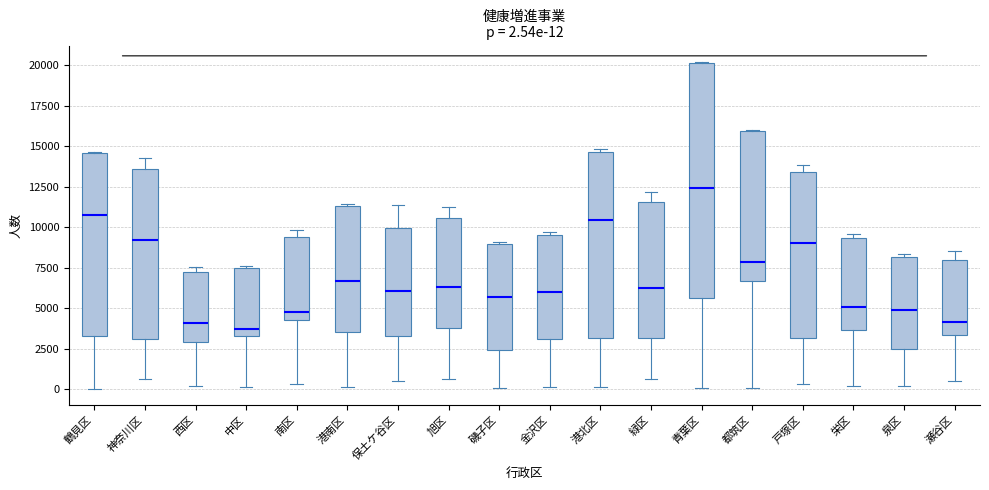

Which box is the tallest, from its lower edge to its upper edge?

青葉区